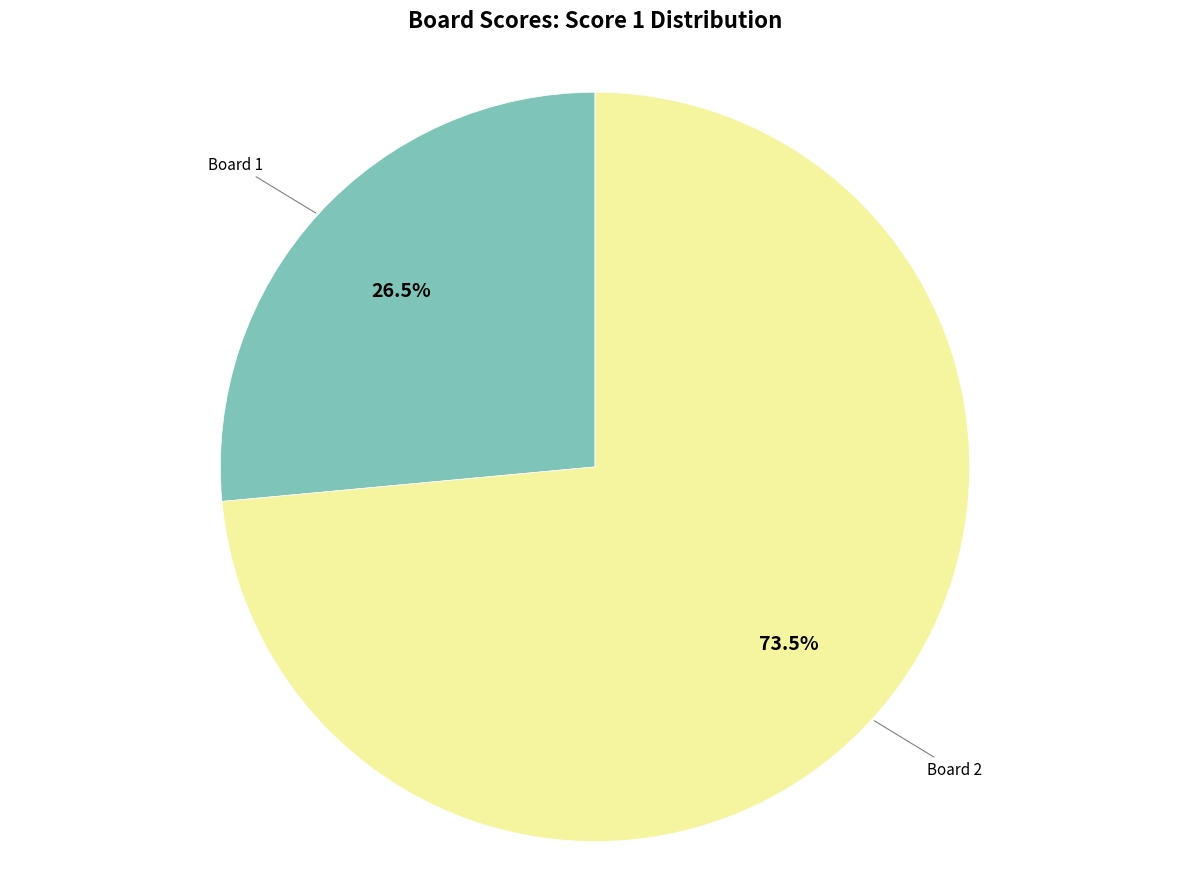

To the nearest percent, what is the average slice percentage?

50%